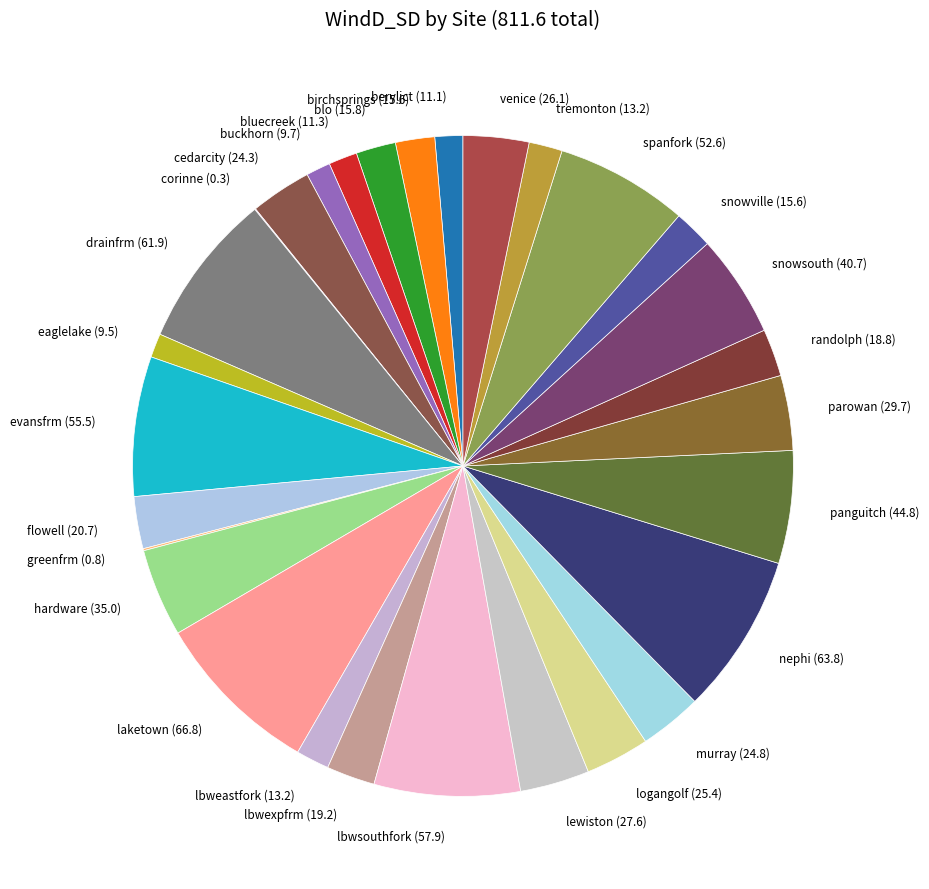

Approximately how many times larger is the value at evansfrm (55.5) compared to buckhorn (9.7)?

5.7